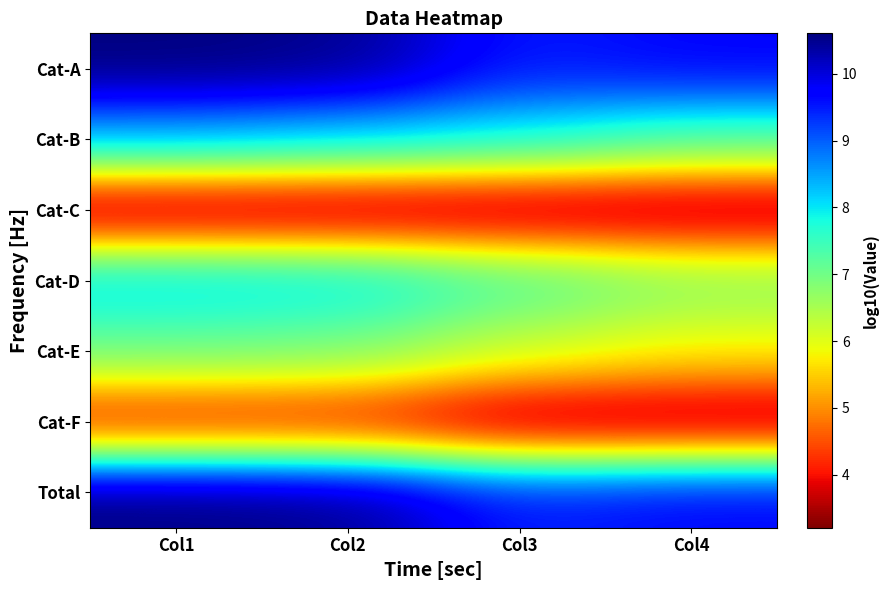

Reading right to left, transcribe all the data shown in this chart.

Cat-A: Col4=9.7	Col3=9.5	Col2=10.5	Col1=10.6
Cat-B: Col4=7.3	Col3=7.9	Col2=8.2	Col1=8.4
Cat-C: Col4=3.2	Col3=3.2	Col2=3.2	Col1=3.2
Cat-D: Col4=6.8	Col3=7.4	Col2=8.1	Col1=8.2
Cat-E: Col4=5.8	Col3=6.2	Col2=6.9	Col1=7.0
Cat-F: Col4=3.2	Col3=3.2	Col2=3.9	Col1=3.9
Total: Col4=9.7	Col3=9.5	Col2=10.5	Col1=10.6